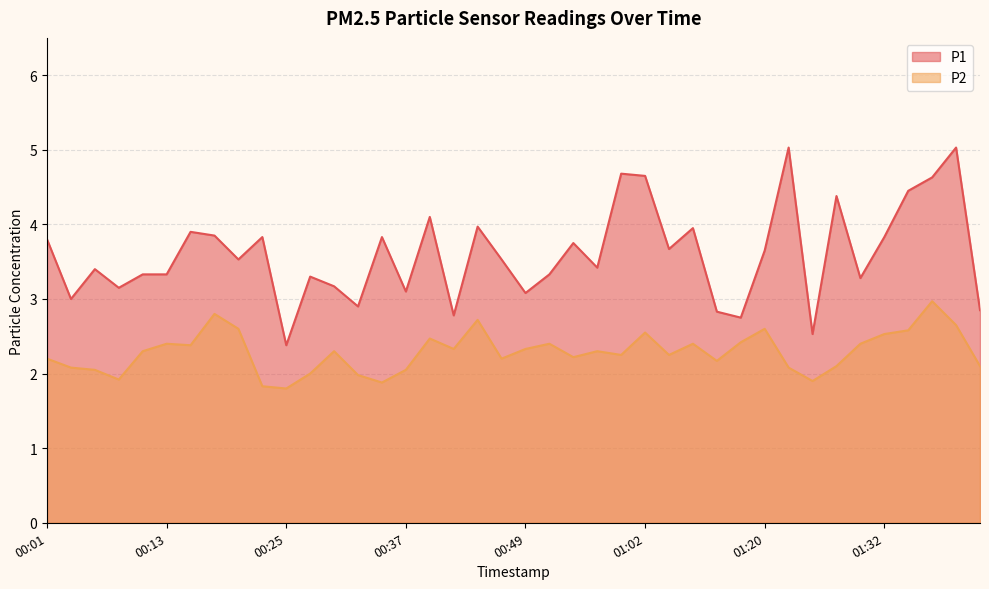

At which category is the sum across all series the highest?

01:40